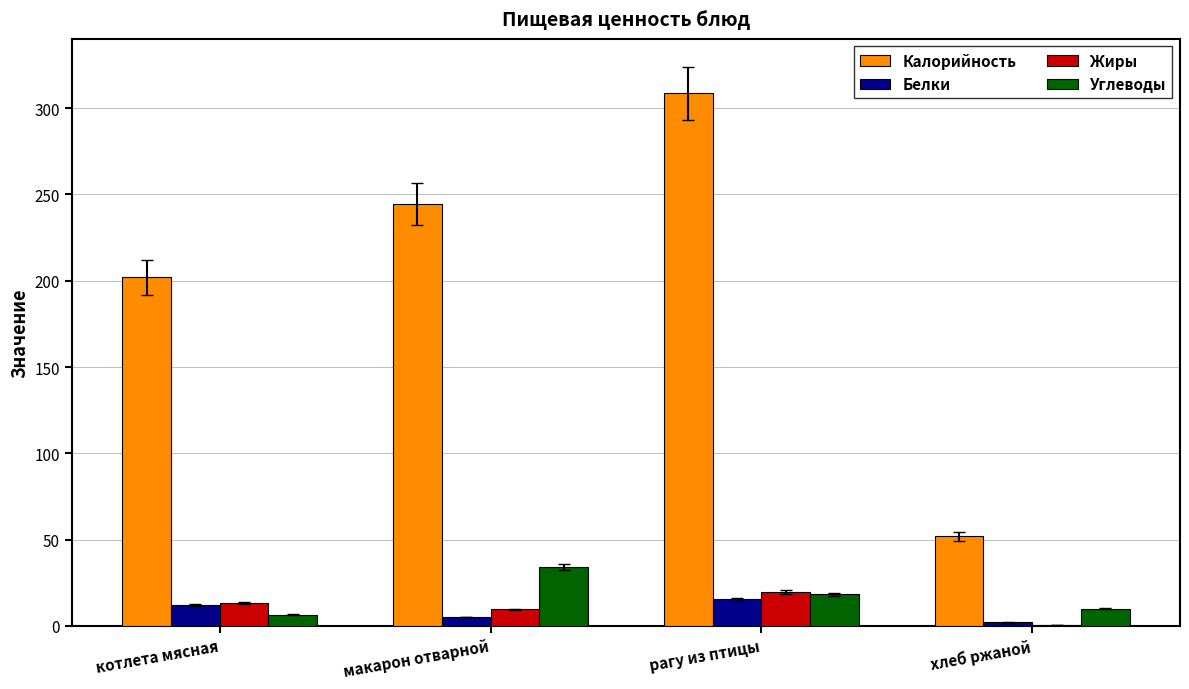

How many groups of bars are there?

4